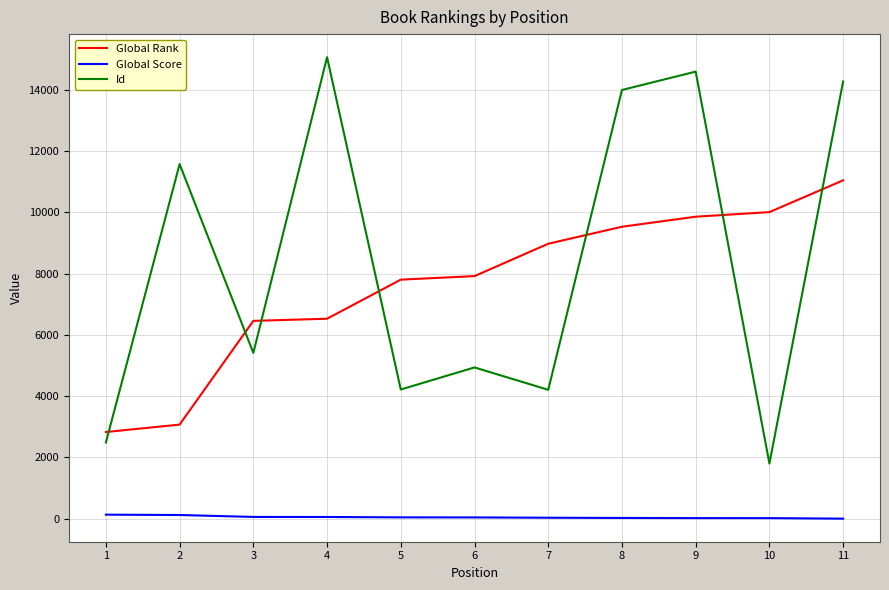

True or false: Global Rank and Global Score intersect in this chart.

False